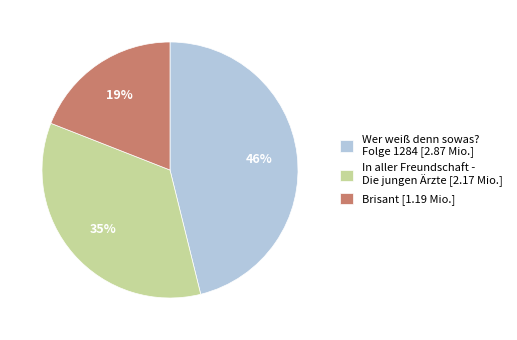

To the nearest percent, what is the difference between the largest and smallest slice percentages?

27%